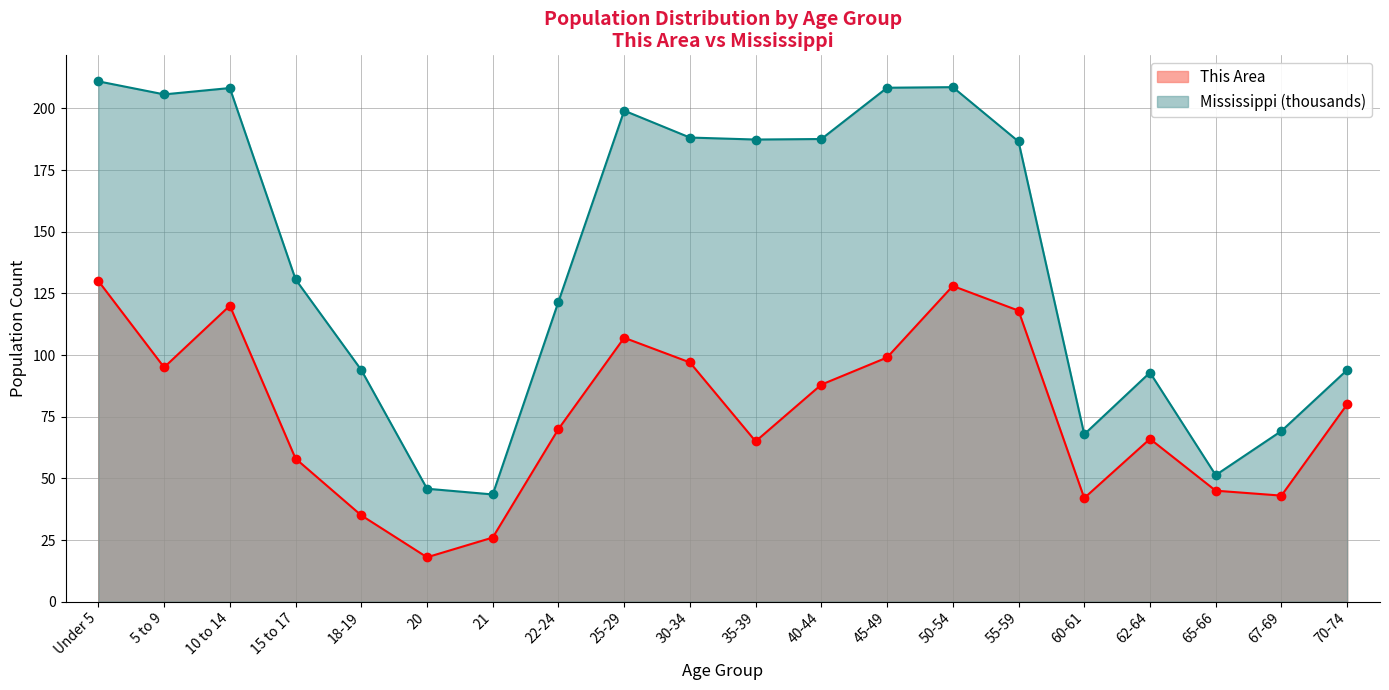

What is the label of the 6th point from the left?

20